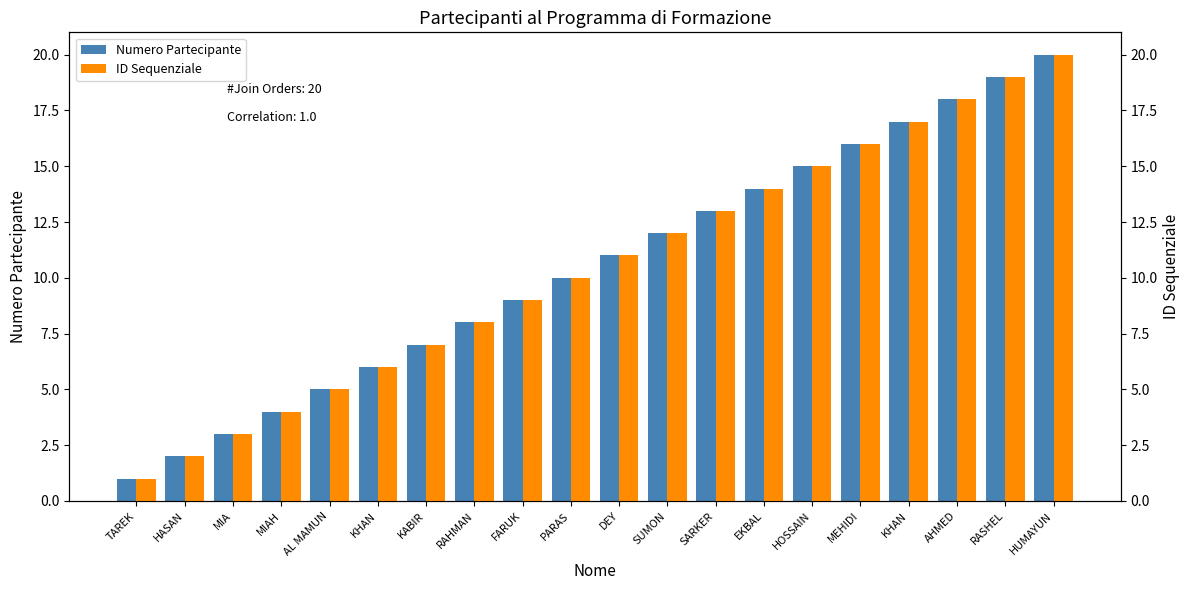

Which series changed the most between TAREK and SARKER?

Numero Partecipante